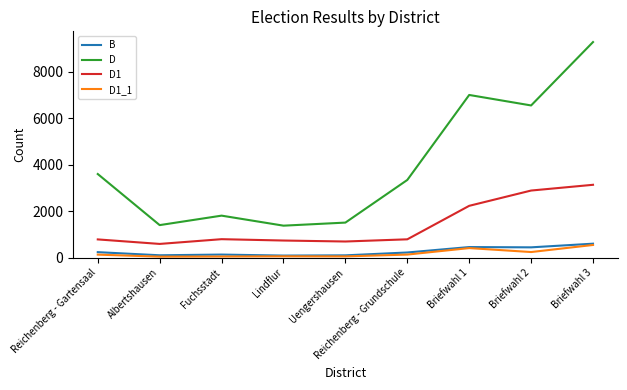

The value of D at Briefwahl 1 is 6999. True or false?

True